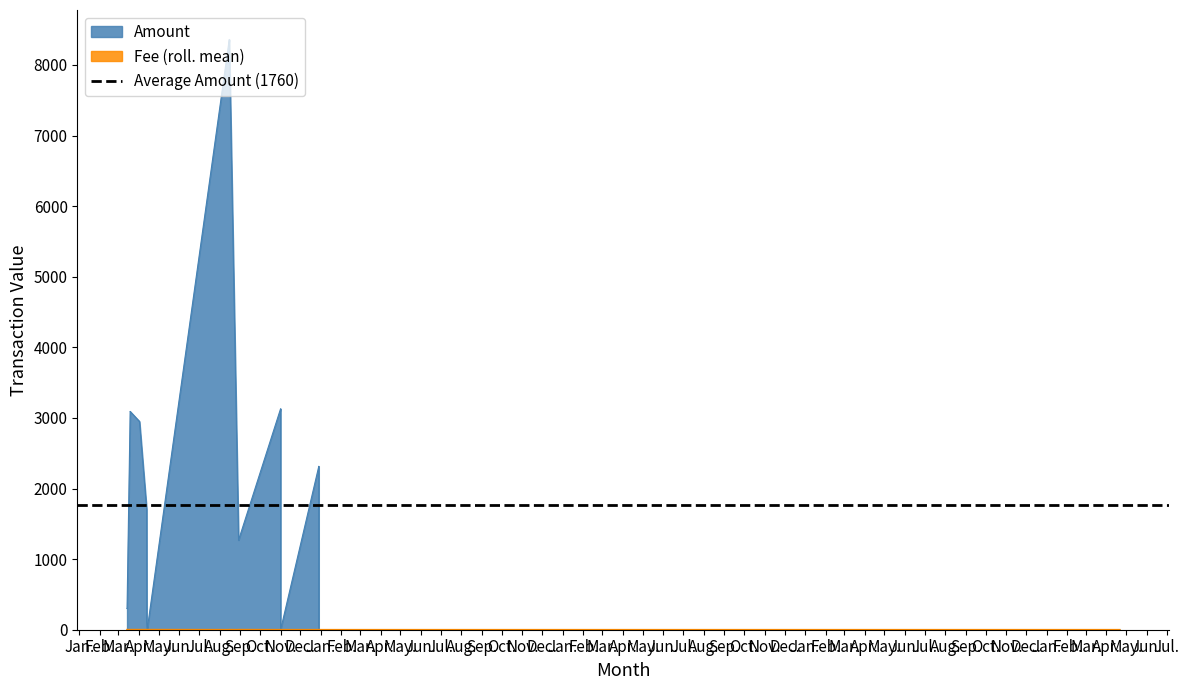

Is it true that Fee equals 1.7 at 2018-03-14 04:01:27?

False